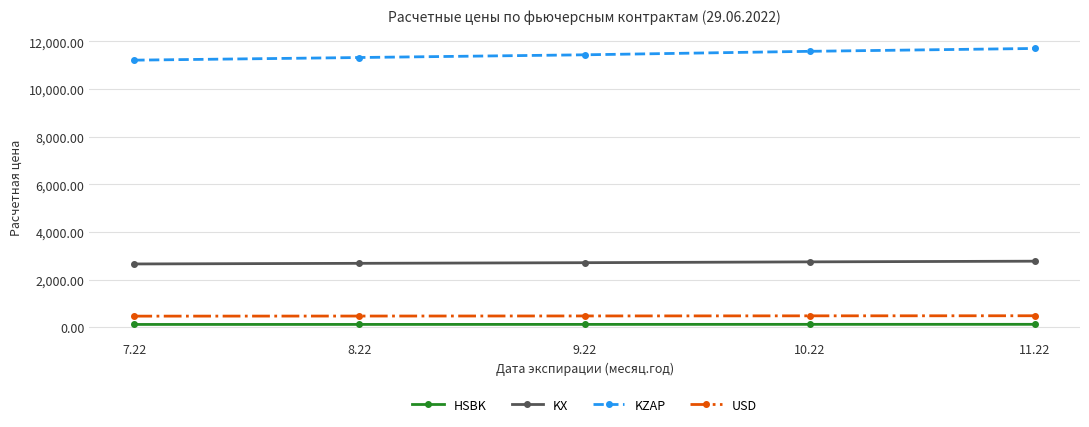

What is the value of the KX point at the 3rd from the left?

2707.8